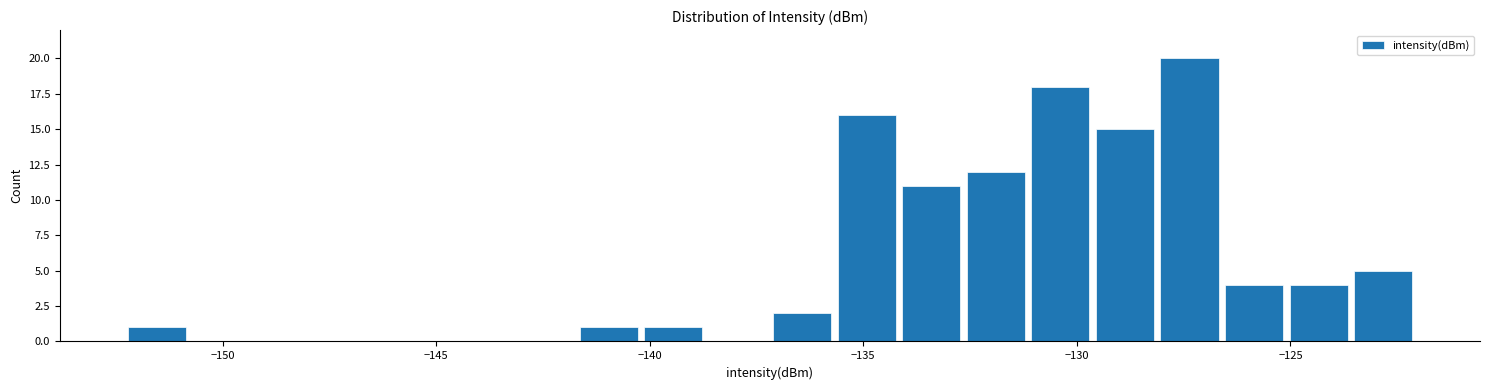

Read against the x-axis, roughly where is the centre of the tallest bar?

-127.5